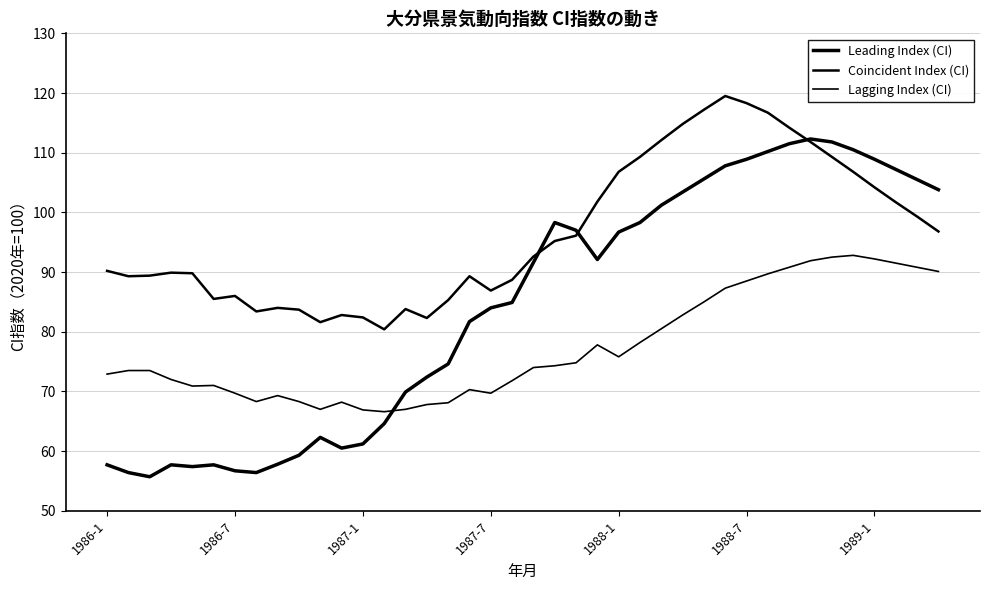

How many lines are shown in the chart?

3